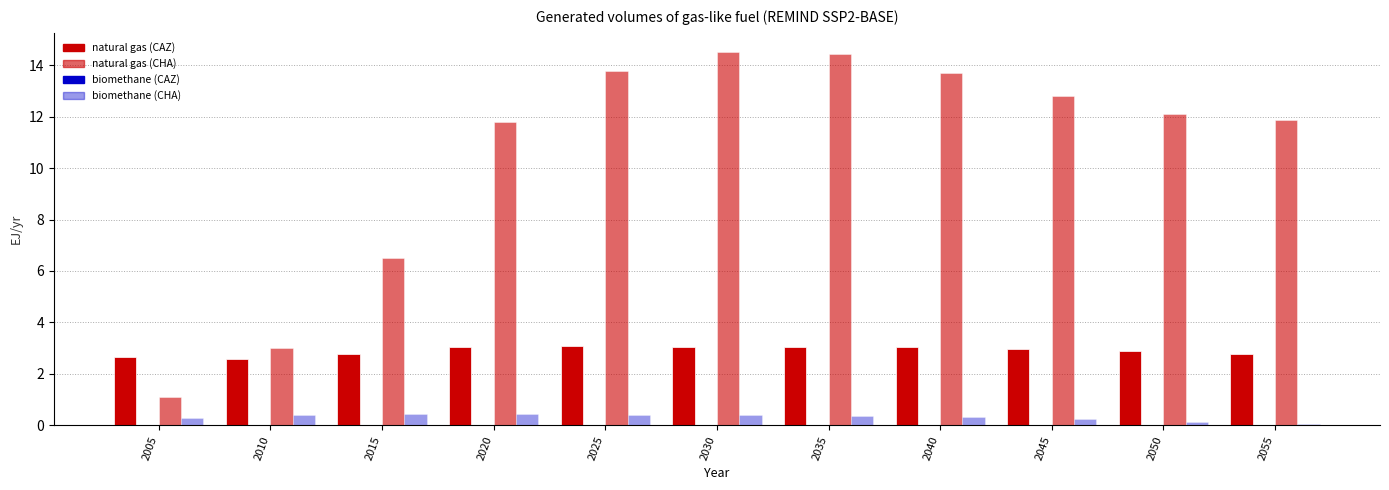

Reading right to left, extract all data points from this chart.

CAZ natural gas: 2.8	2.9	3.0	3.0	3.0	3.0	3.1	3.0	2.8	2.6	2.6
CAZ biomethane: 0.0	0.0	0.0	0.0	0.0	0.0	0.0	0.0	0.0	0.0	0.0
CHA natural gas: 11.9	12.1	12.8	13.7	14.4	14.5	13.8	11.8	6.5	3.0	1.1
CHA biomethane: 0.1	0.1	0.2	0.3	0.4	0.4	0.4	0.4	0.4	0.4	0.3